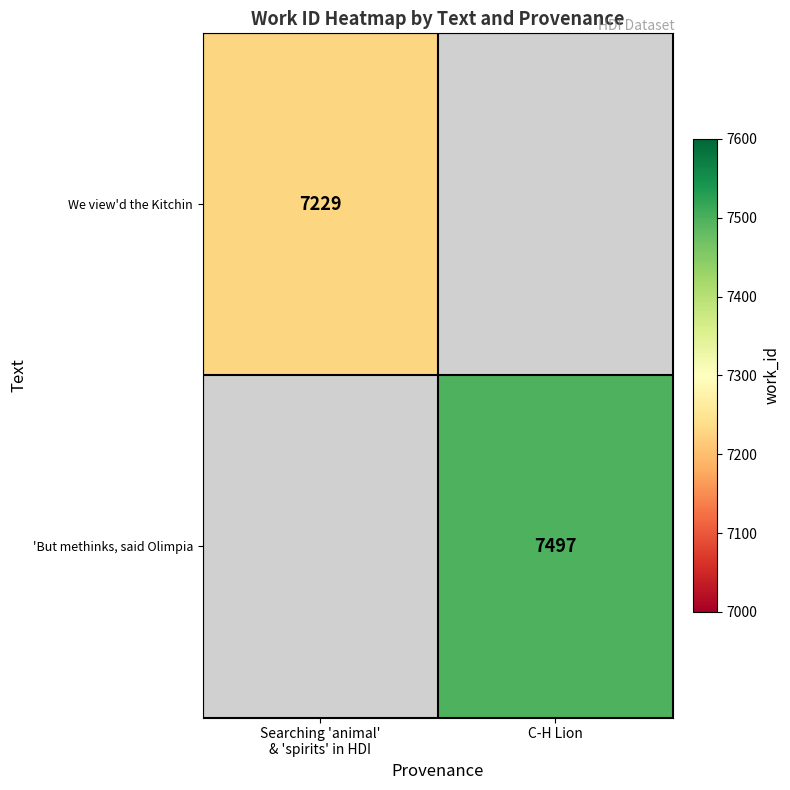

The 'But methinks, said Olimpia series shows 10660 at C-H Lion. True or false?

False